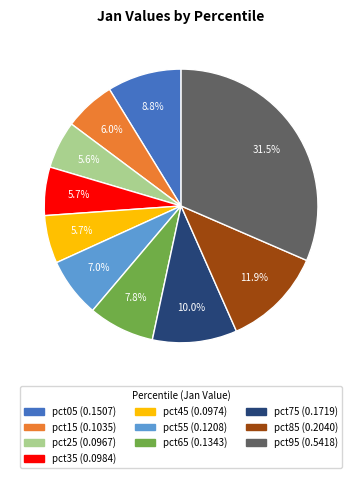

What is the largest slice in the pie chart?

pct95